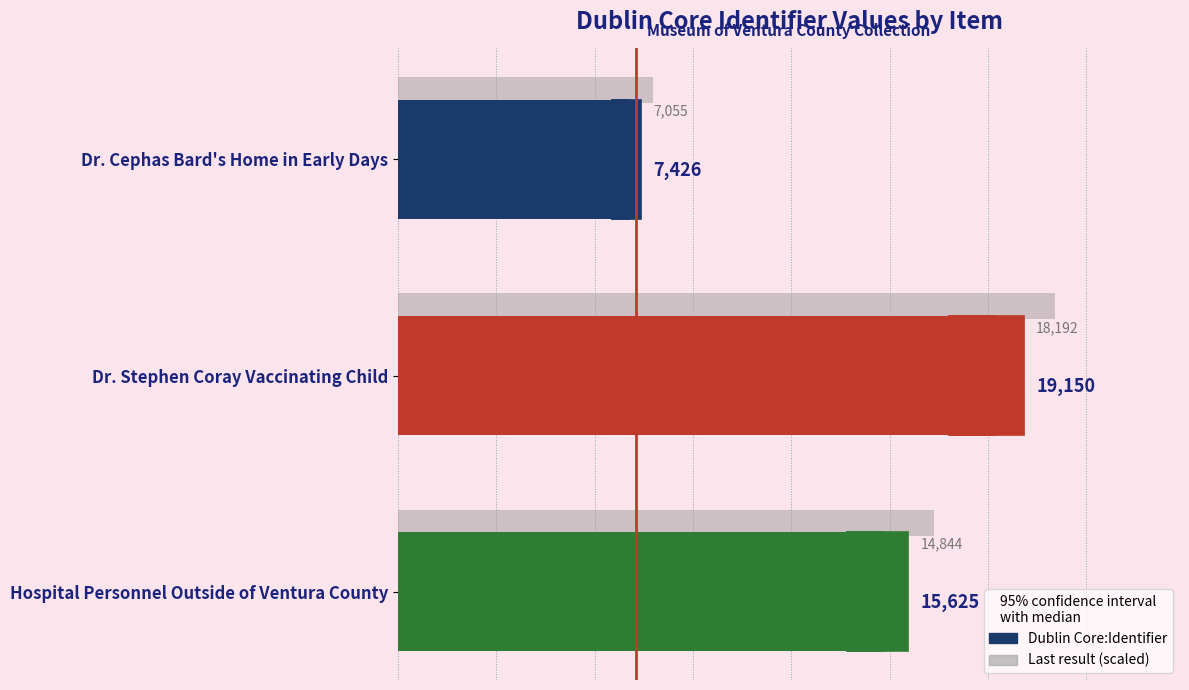

The value at Dr. Cephas Bard's Home in Early Days is 9944. True or false?

False